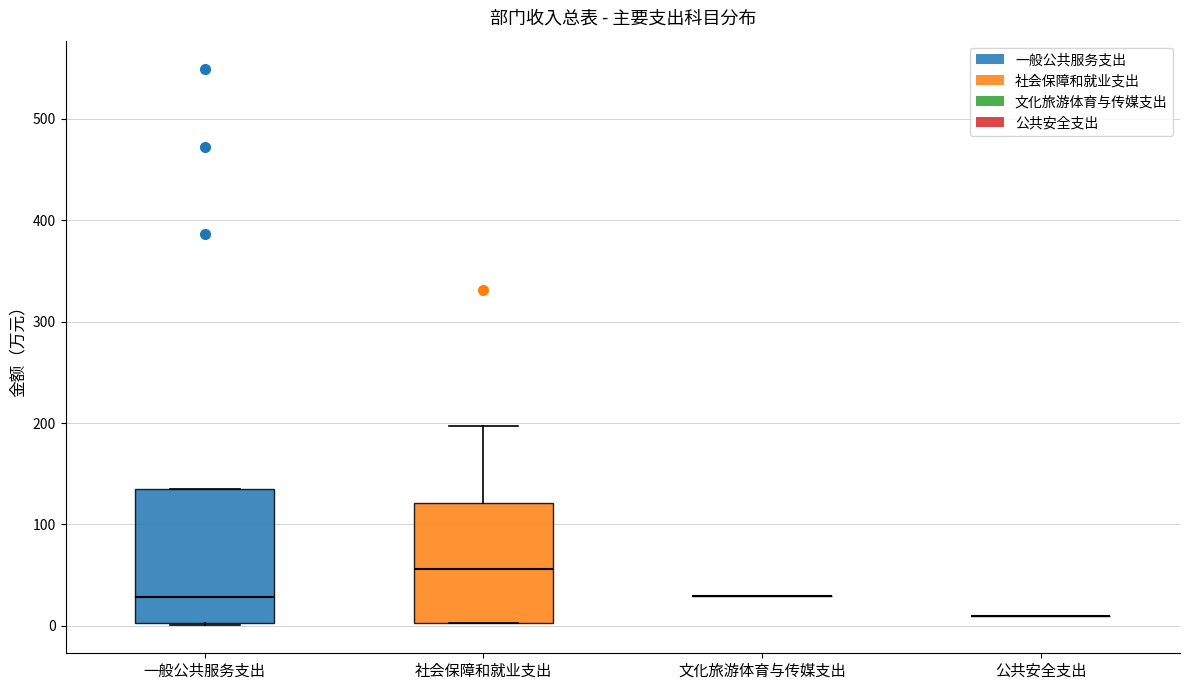

Reading left to right, read every box against the y-axis: the position of its median line, the range the box covers, and the ends of its whiskers. The values are not printed on the chart, so give them approximately, as read against the axis.

一般公共服务支出: median 30, box 0 to 140, whiskers 0 to 140
社会保障和就业支出: median 60, box 0 to 120, whiskers 0 to 200
文化旅游体育与传媒支出: box collapsed to a line at 30, whiskers 30 to 30
公共安全支出: box collapsed to a line at 10, whiskers 10 to 10